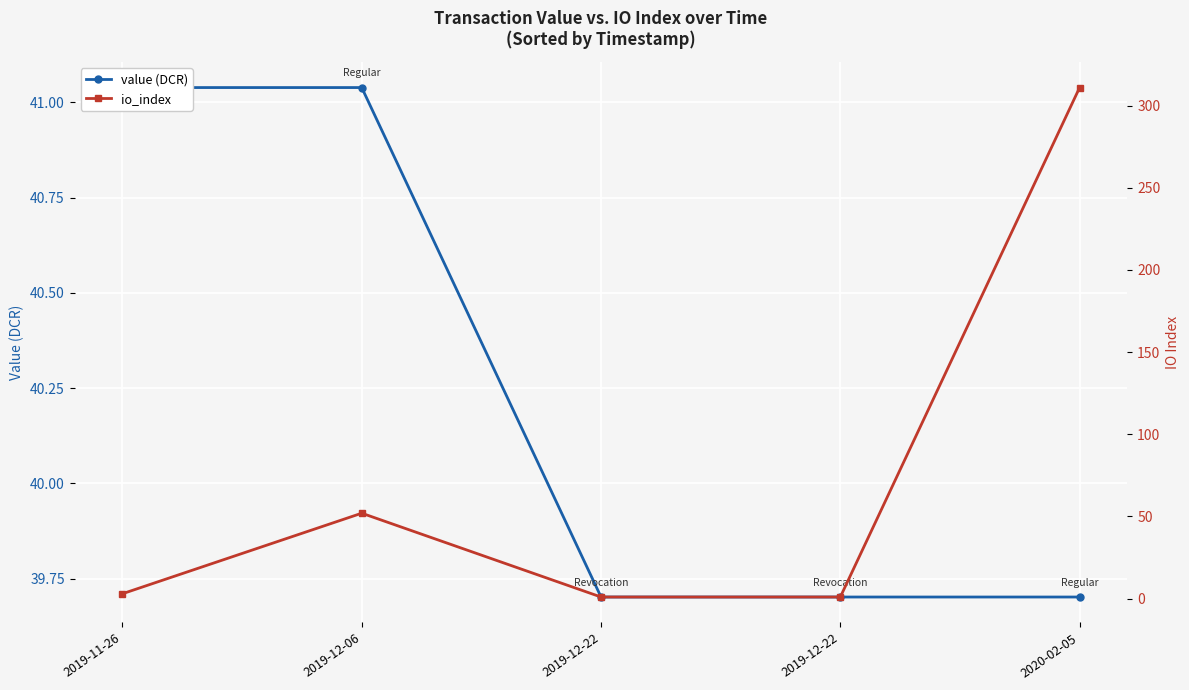

What is the difference between the highest and lowest values at 2019-11-26?

38.0